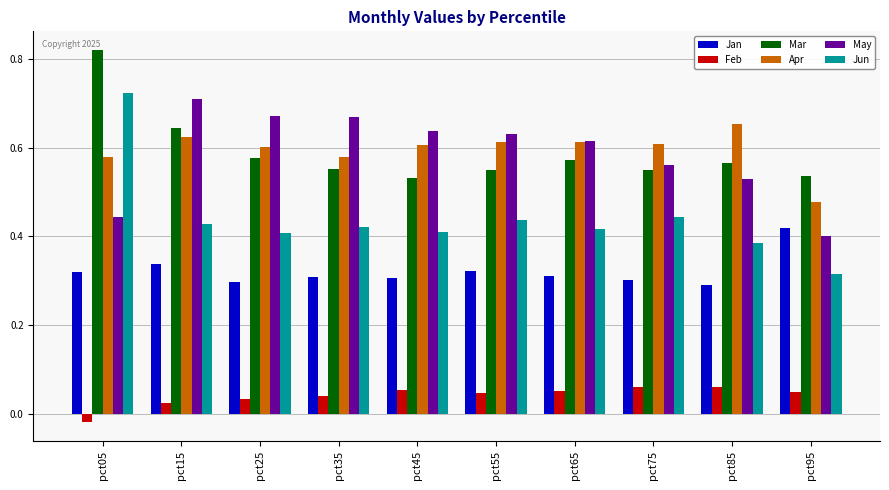

What are all the series names shown in the legend?

Jan, Feb, Mar, Apr, May, Jun